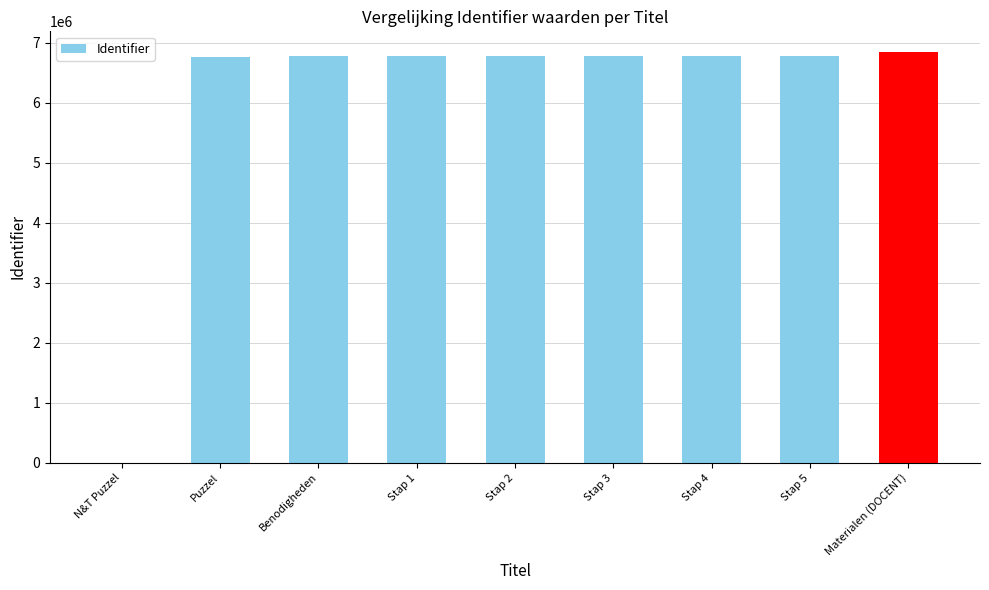

The chart shows a value of 6768871 at Puzzel. True or false?

True